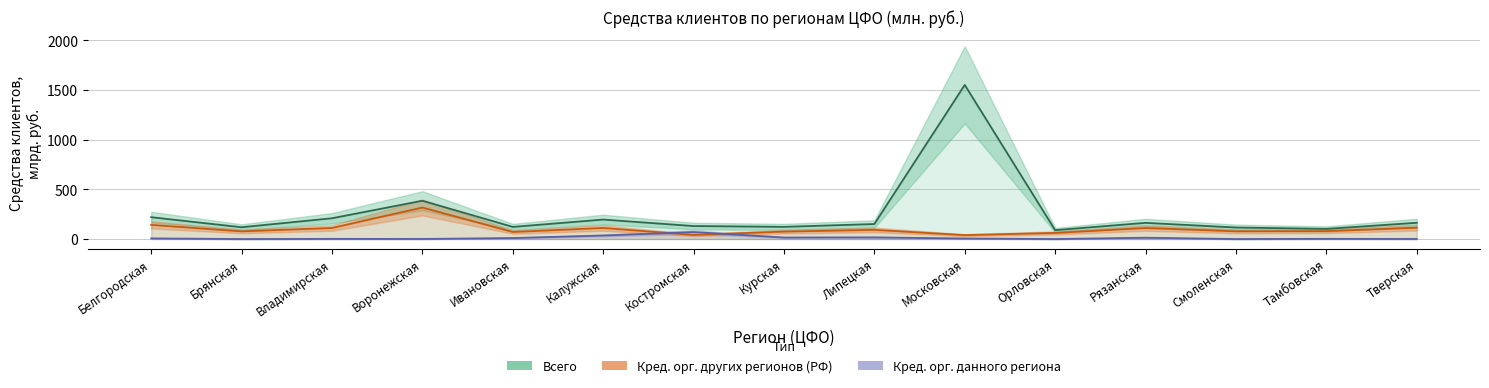

What is the sum of the Кред. орг. других регионов (РФ) values at Брянская and Воронежская?

394.4